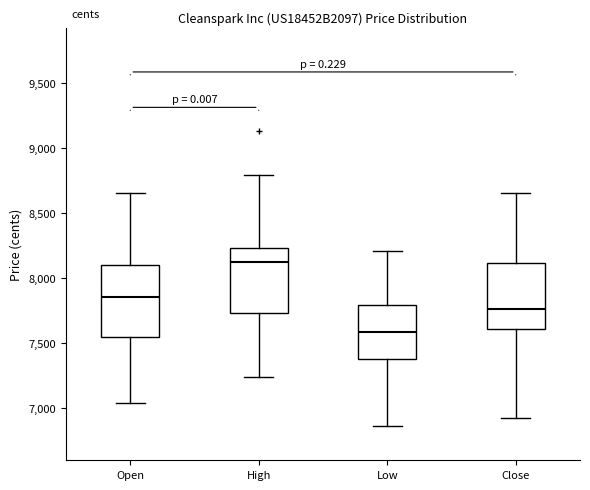

Where does the median line of the box for Low sit on the y-axis? The values are not printed on the chart, so give them approximately, as read against the axis.

7600